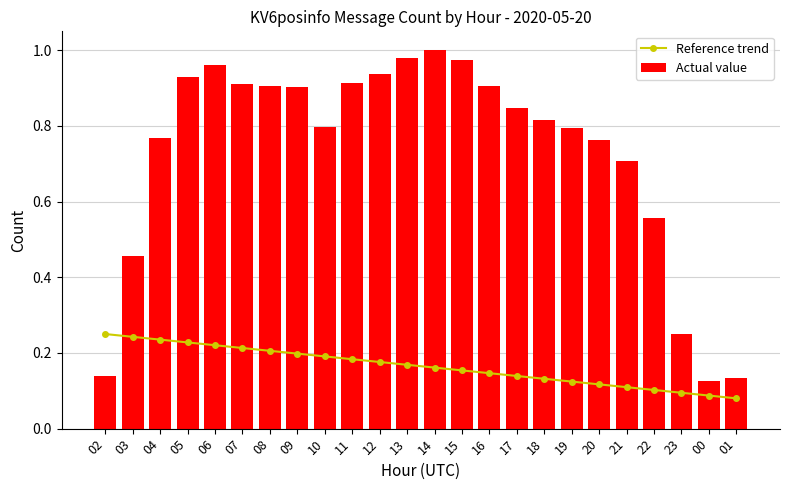

What position from the left is 06?

5